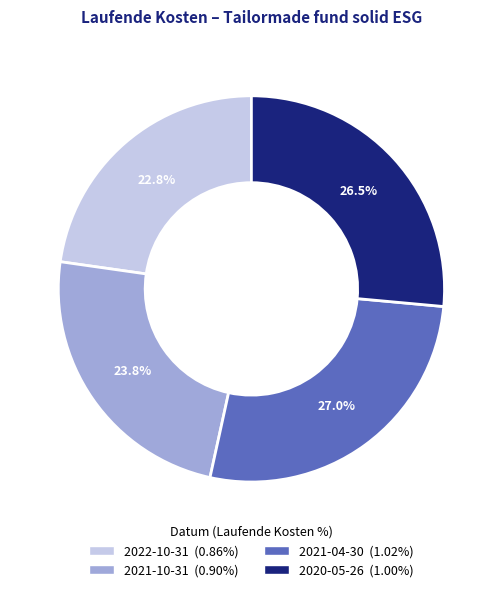

Is the sum of 2022-10-31 and 2020-05-26 greater than half?

No